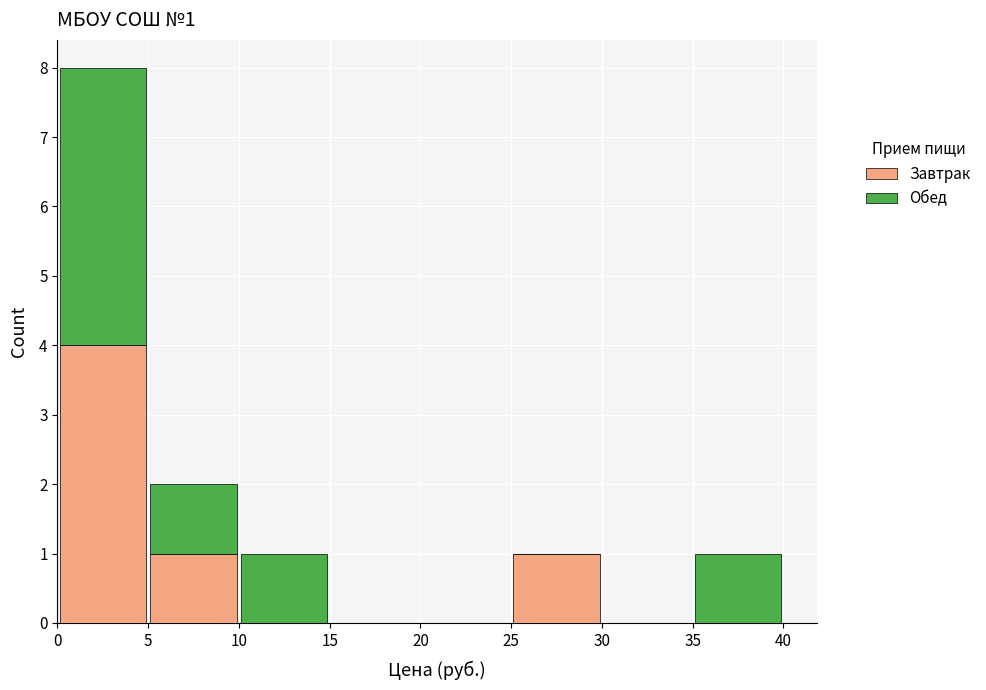

Which range on the x-axis has the tallest stacked bar (by total height)?

0 to 5